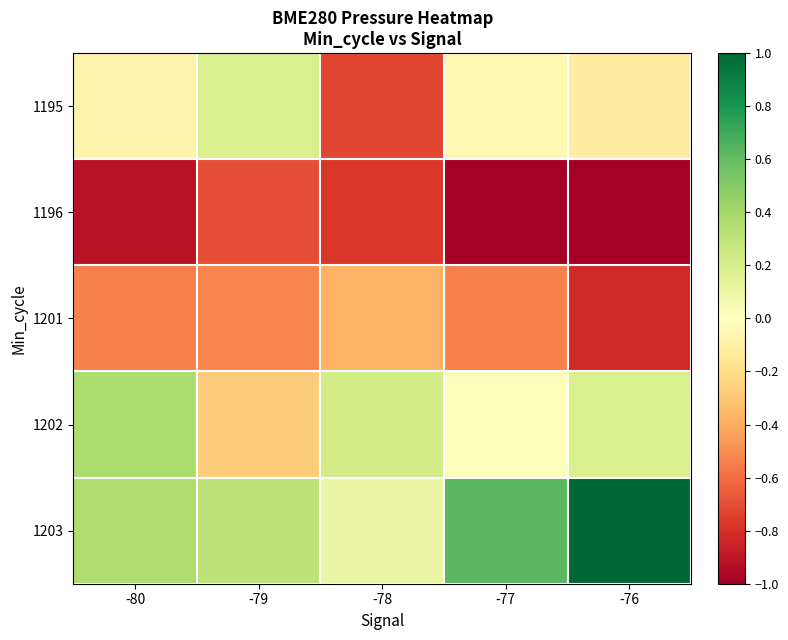

Reading left to right, list all the values displayed in this chart.

1195: -80=-0.1	-79=0.2	-78=-0.7	-77=-0.0	-76=-0.1
1196: -80=-0.9	-79=-0.7	-78=-0.8	-77=-1.0	-76=-1.0
1201: -80=-0.5	-79=-0.5	-78=-0.4	-77=-0.5	-76=-0.8
1202: -80=0.4	-79=-0.3	-78=0.2	-77=0.0	-76=0.2
1203: -80=0.4	-79=0.3	-78=0.1	-77=0.6	-76=1.0